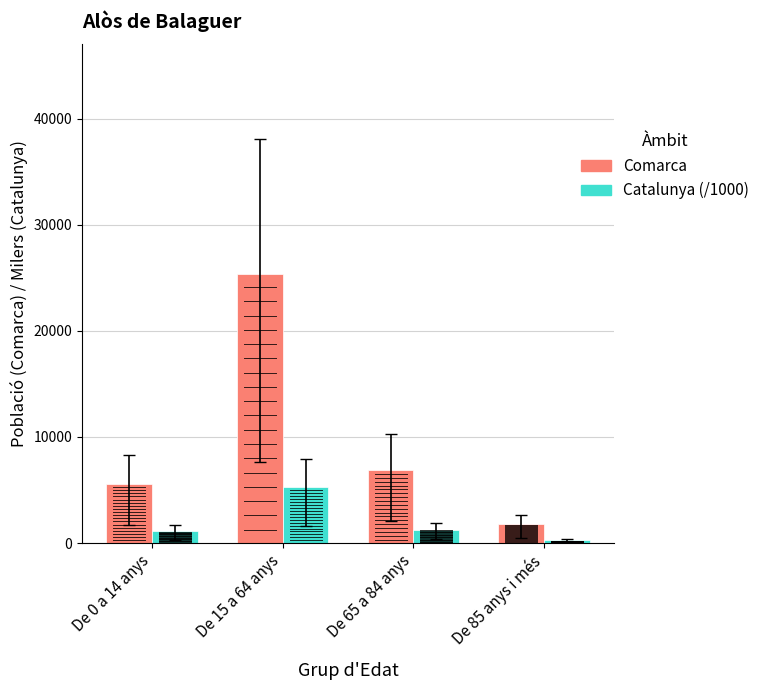

At which label does Comarca reach its minimum?

De 85 anys i més